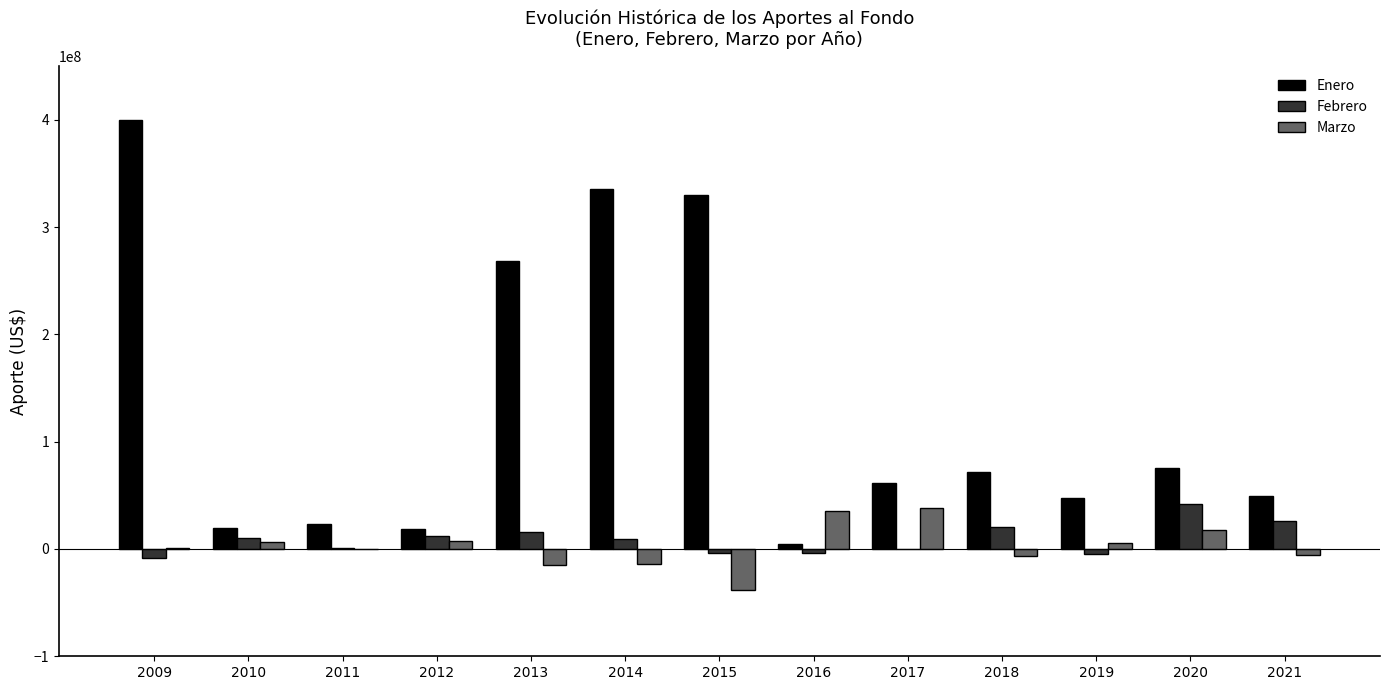

What is the spread (max minus min) of values at 2009?

408232930.9